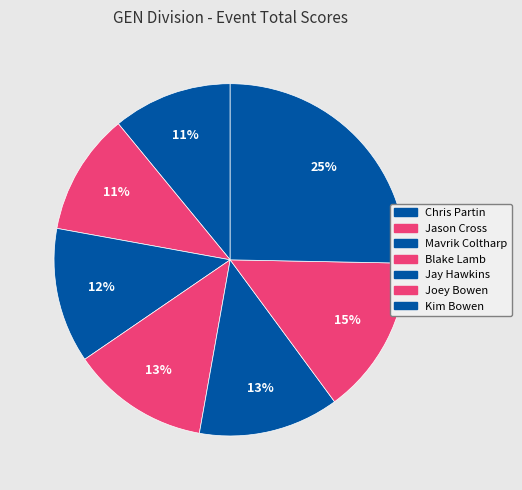

To the nearest percent, what is the difference between the Jason Cross and Mavrik Coltharp slice percentages?

1%